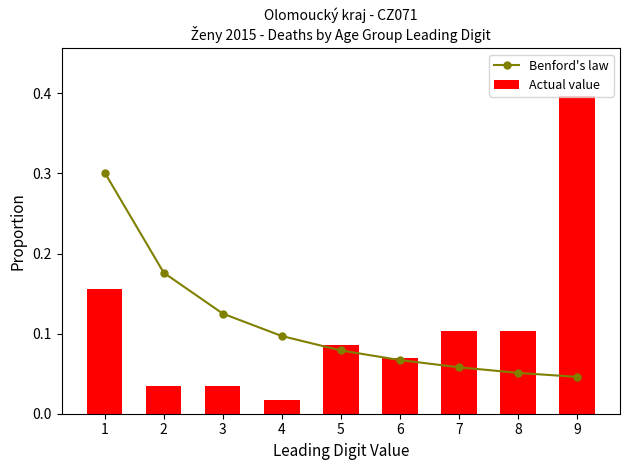

At how many categories does at least one series exceed 0?

9